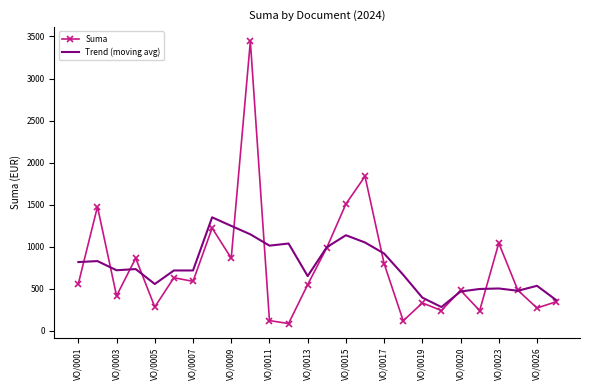

True or false: Suma and Trend (moving avg) cross at least once.

True